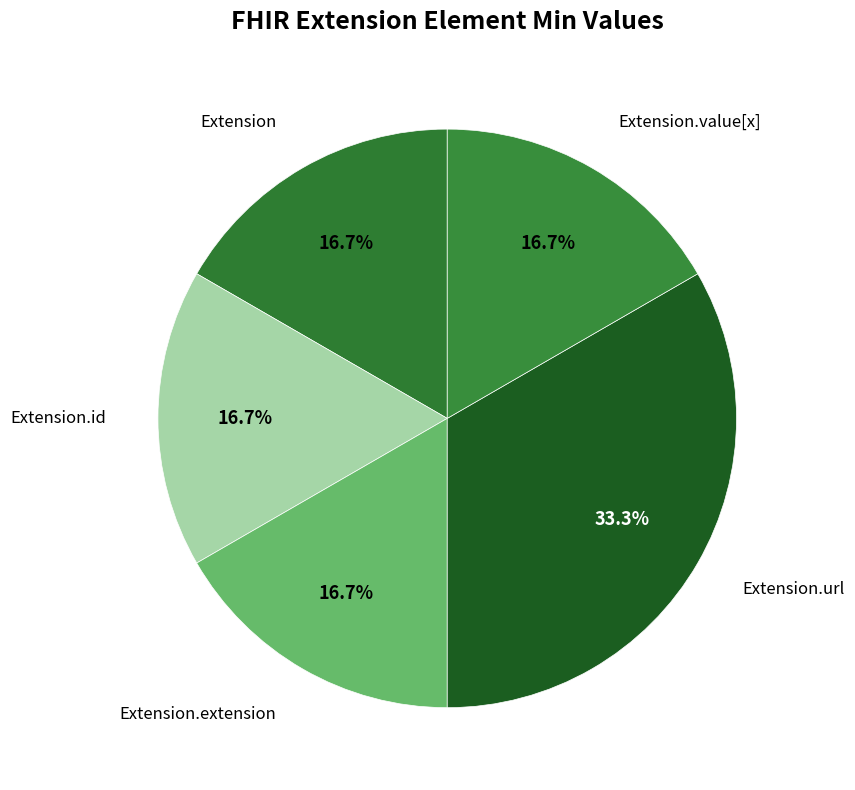

What is the largest slice in the pie chart?

Extension.url